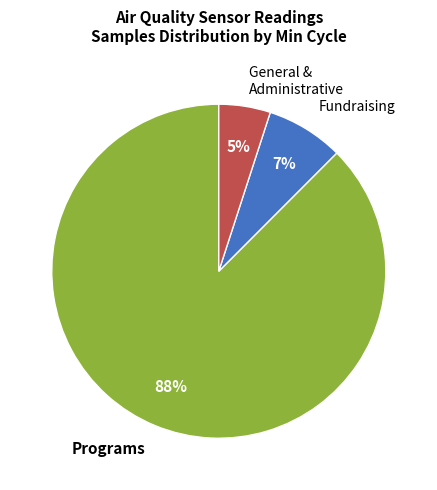

True or false: General & Administrative accounts for 5% of the total.

True